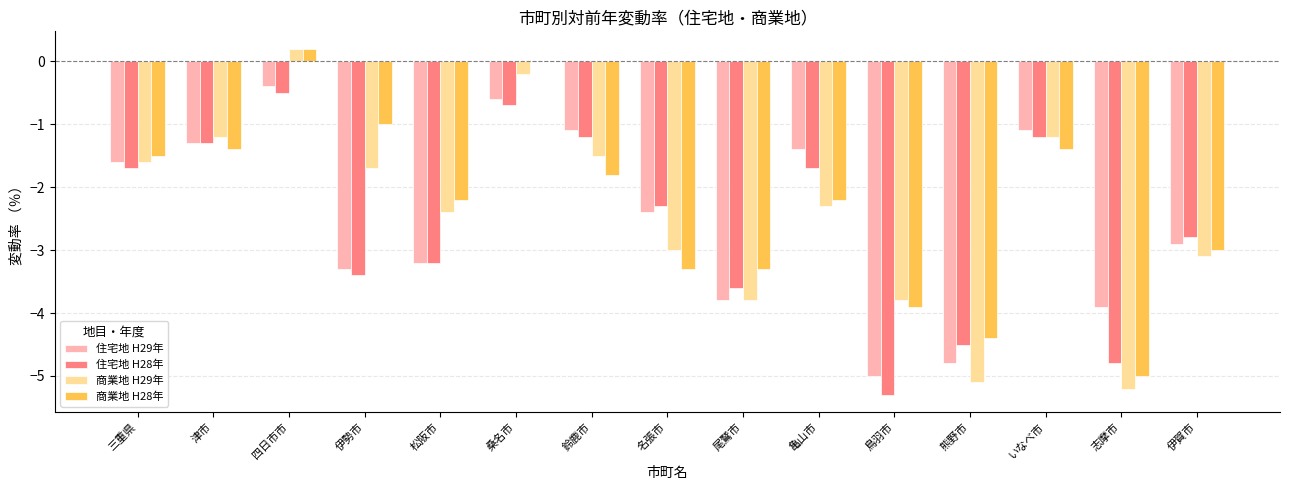

The 住宅地 H28年 series shows -1.7 at 亀山市. True or false?

True